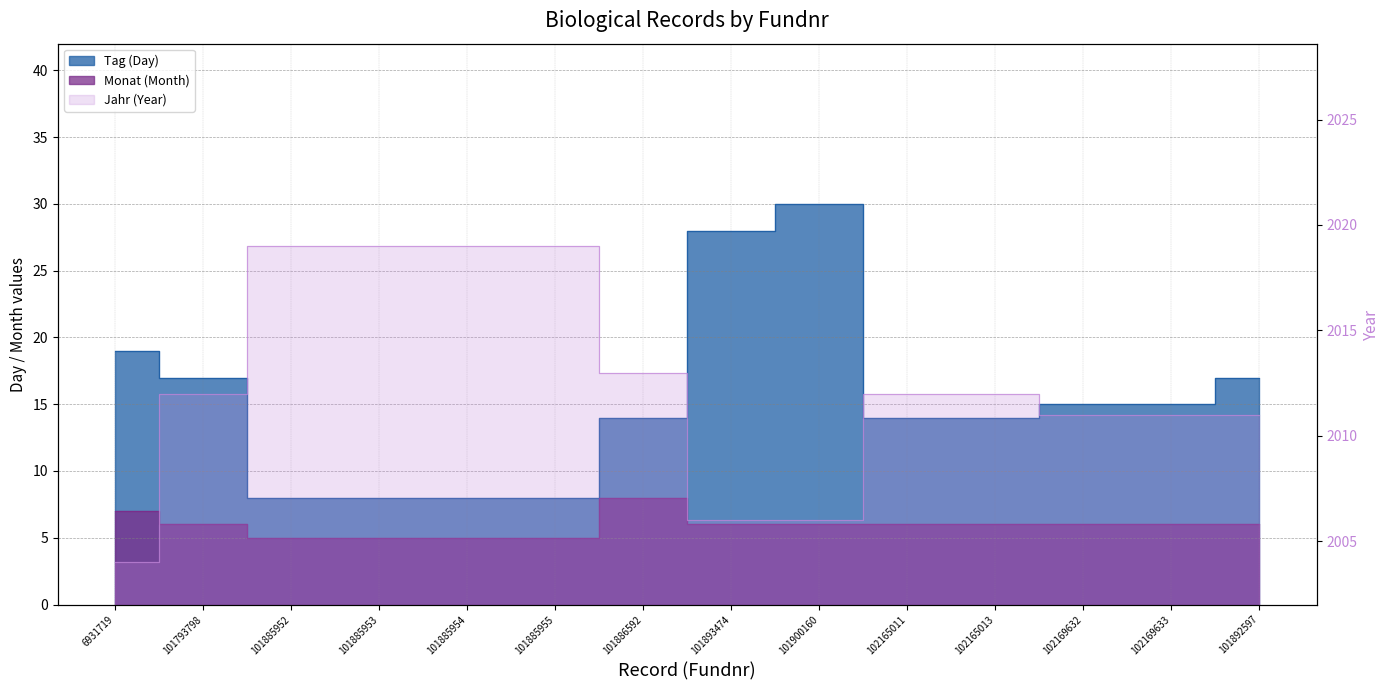

What is the label of the 4th point from the right?

102165013